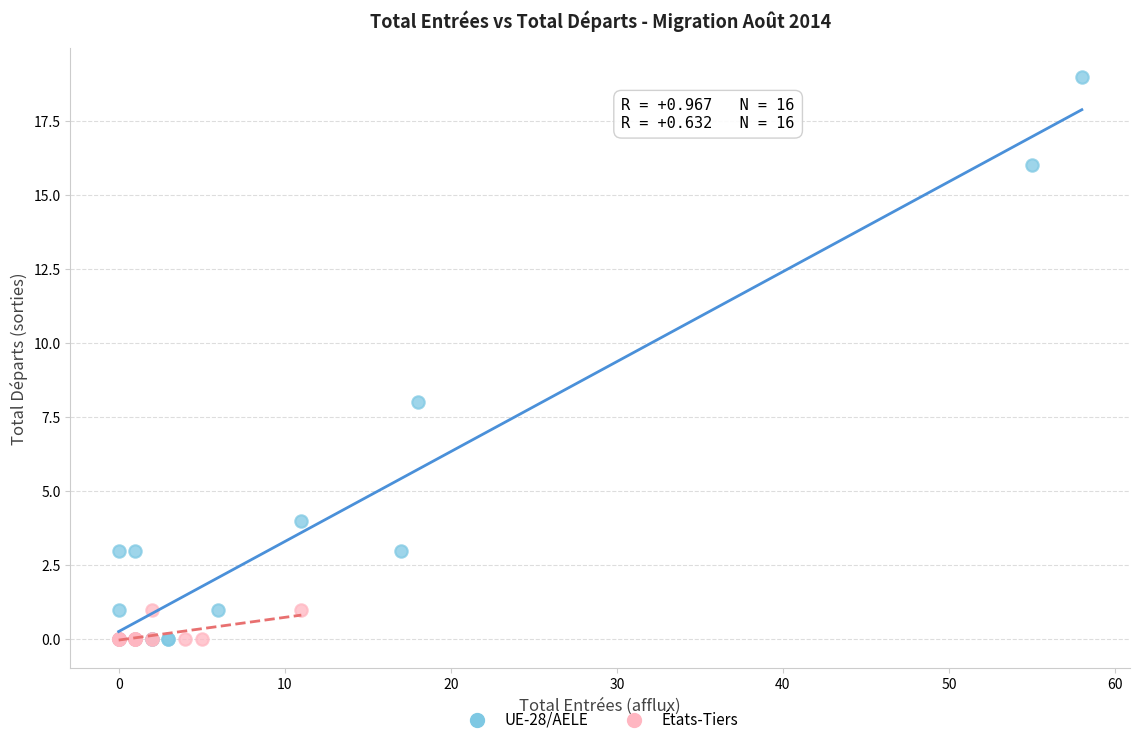

Which series reaches the maximum Y coordinate?

UE-28/AELE